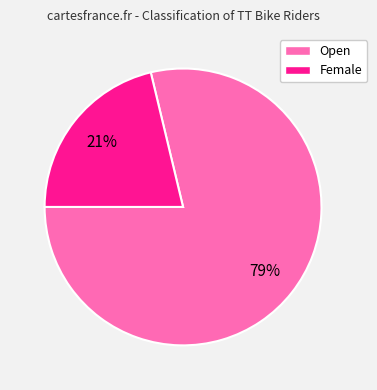

Do Female and Open together represent more than half of the pie?

Yes